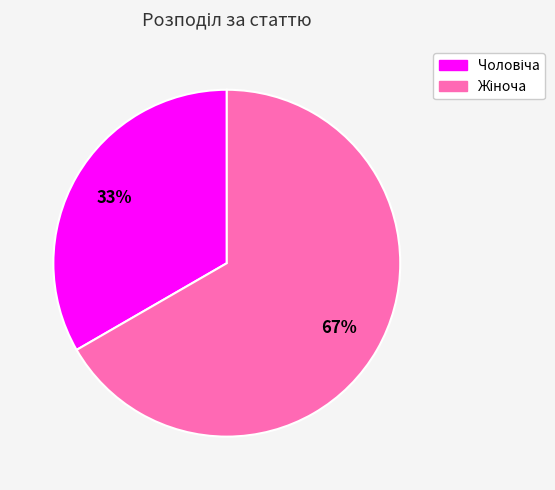

To the nearest percent, what is the average slice percentage?

50%